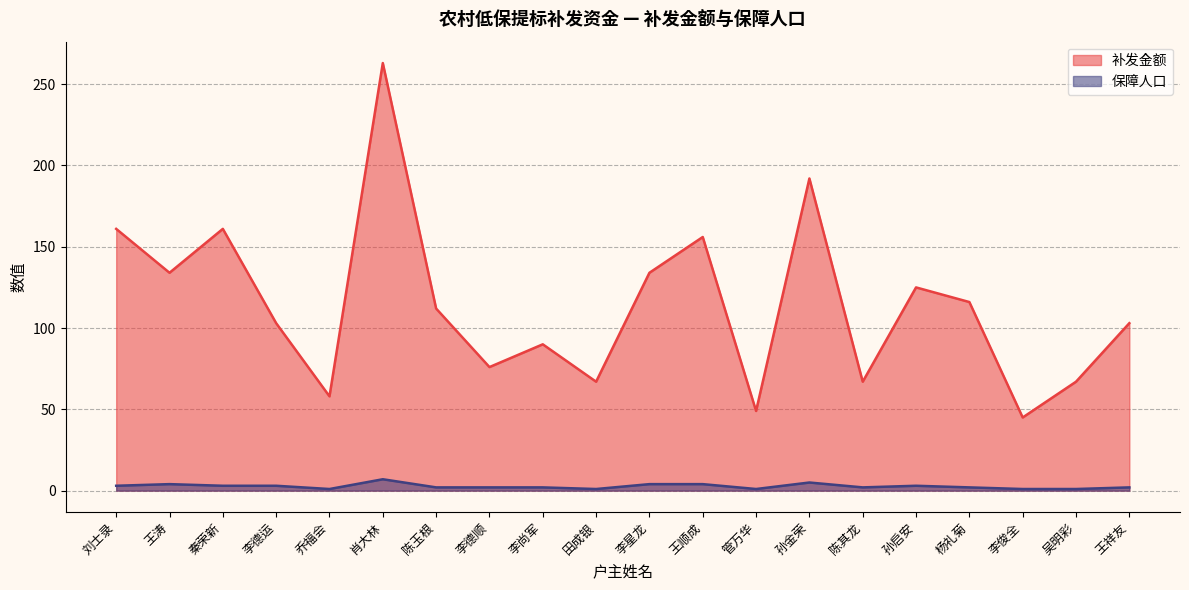

Where is 补发金额 nearest to the value 154?

王顺成